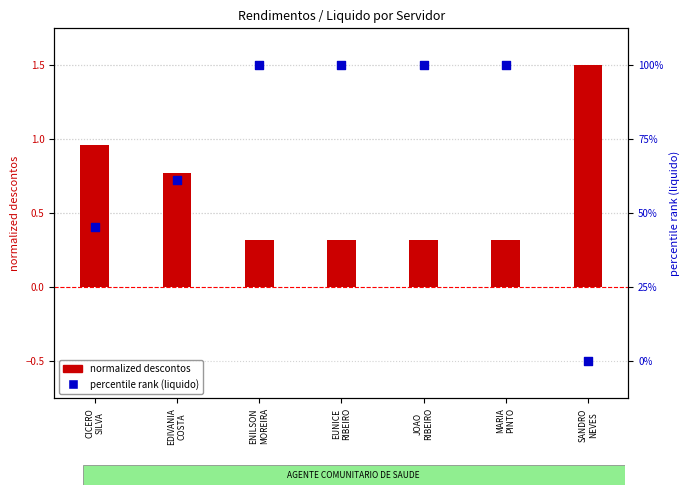

Which series has the largest total across all categories?

Liquido (% rank)